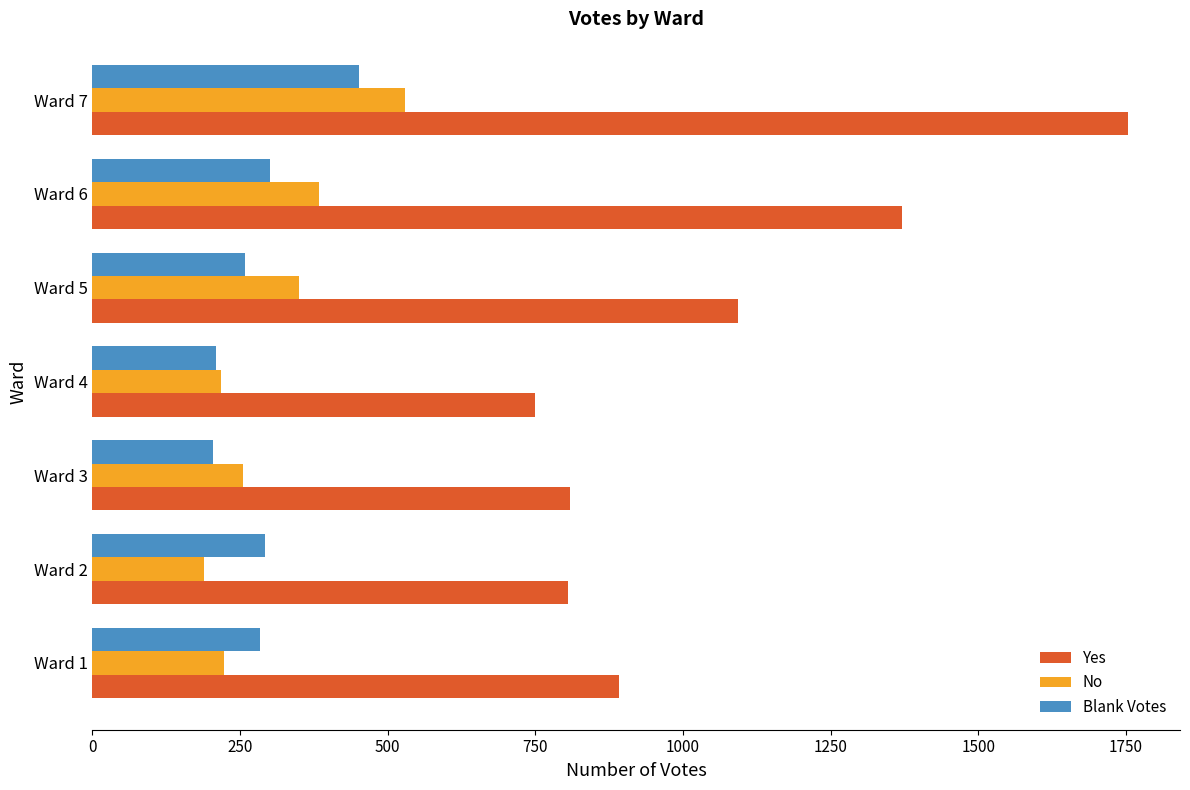

The value of Blank Votes at Ward 7 is 451. True or false?

True